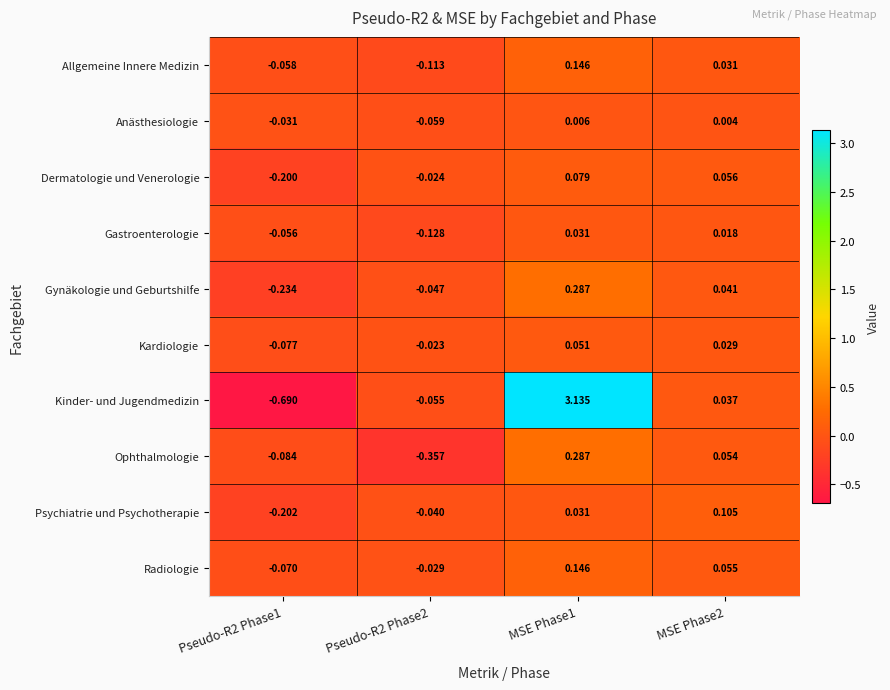

Count the number of categories in the chart.

4